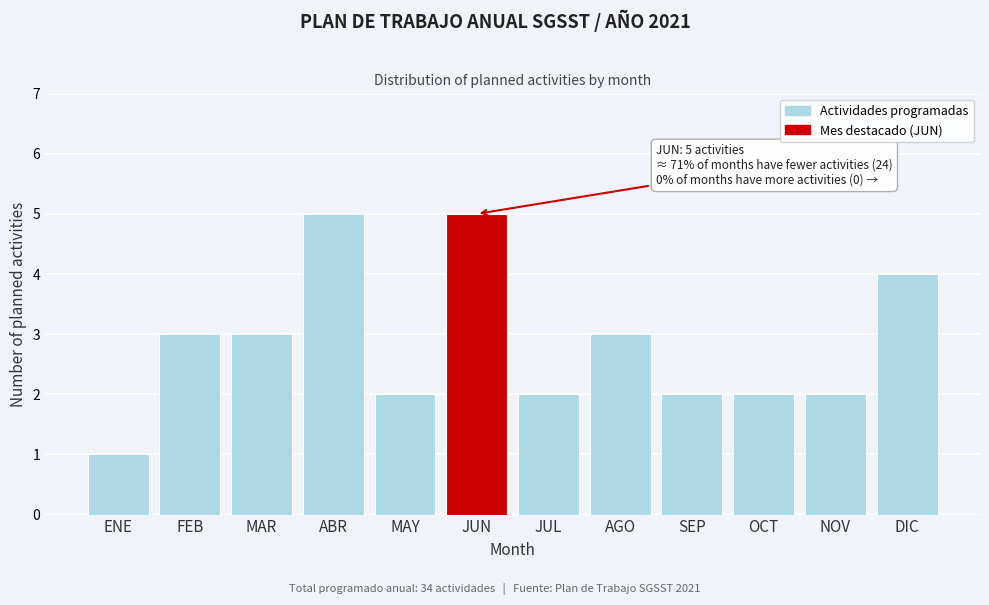

Reading right to left, extract all data points from this chart.

DIC=4	NOV=2	OCT=2	SEP=2	AGO=3	JUL=2	JUN=5	MAY=2	ABR=5	MAR=3	FEB=3	ENE=1